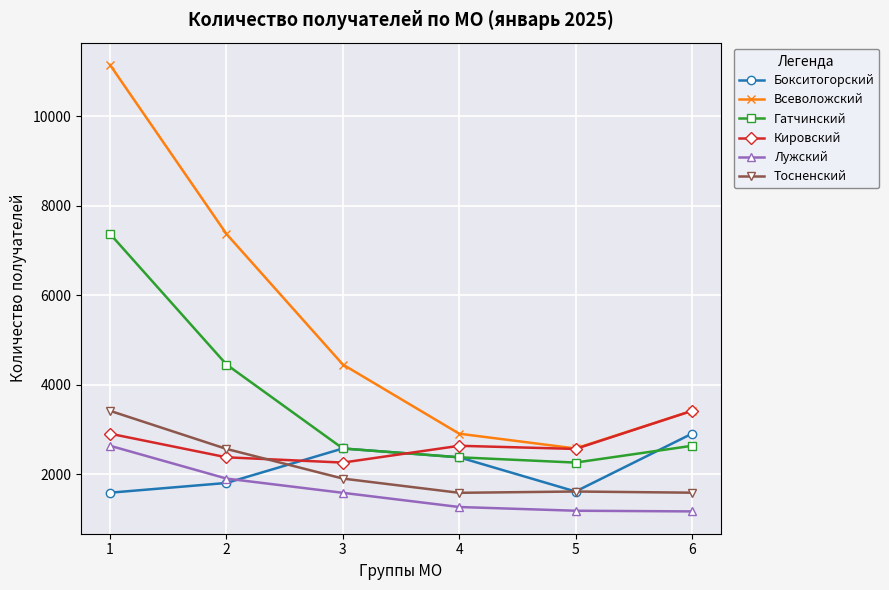

Count the number of categories in the chart.

6